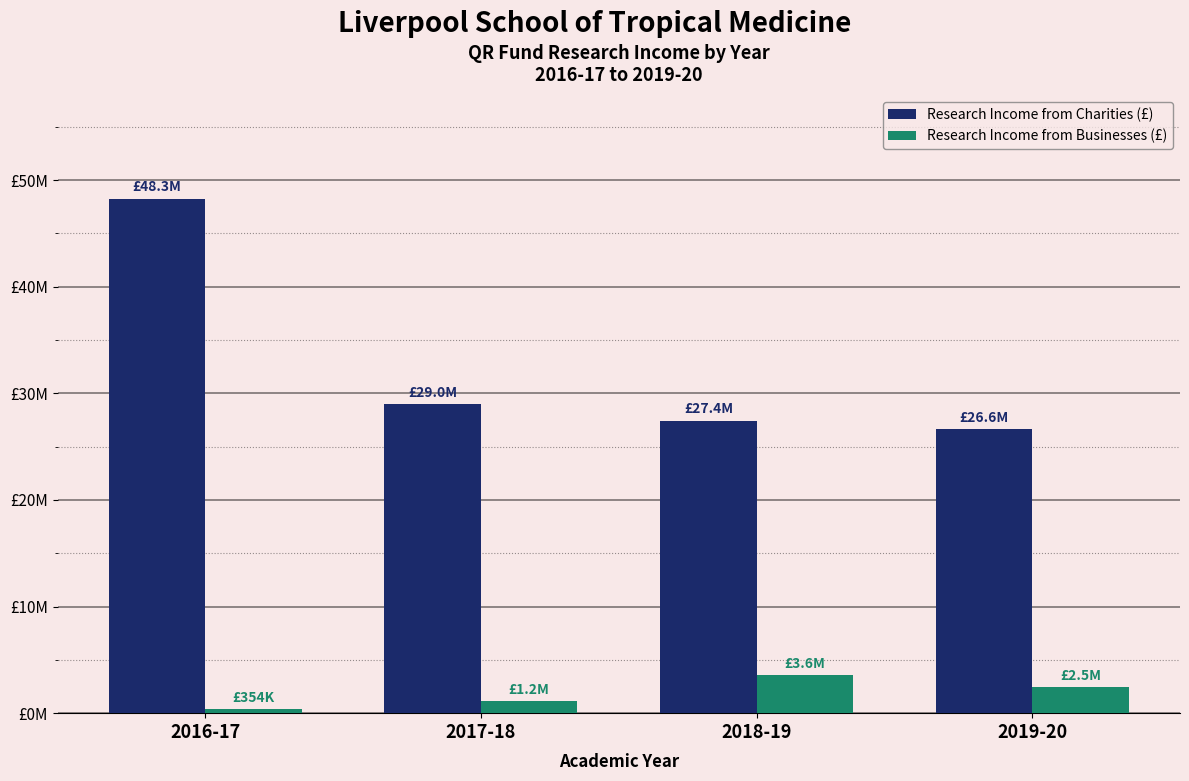

What is the label of the 3rd bar from the left?

2018-19